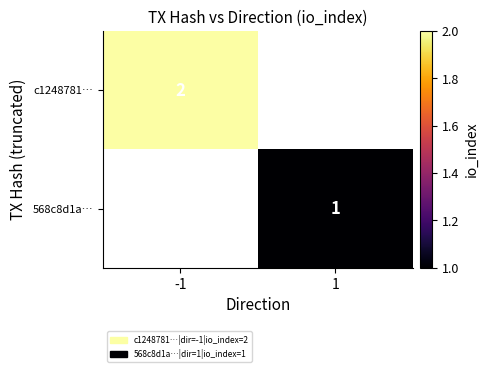

Is the value of c1248781… at -1 greater than the value of 568c8d1a… at 1?

Yes